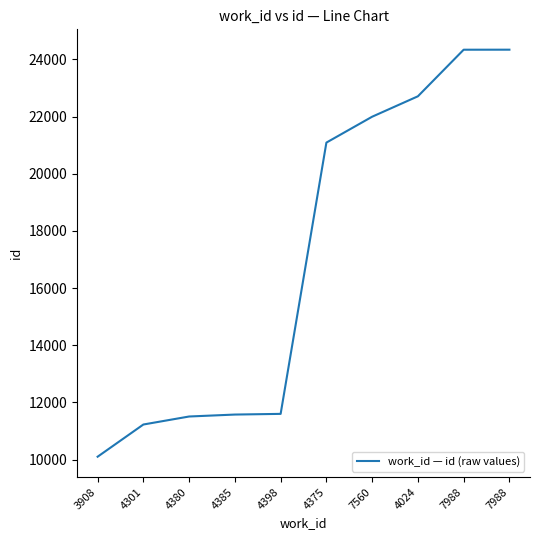

At which label does the data first exceed 21088?

7560